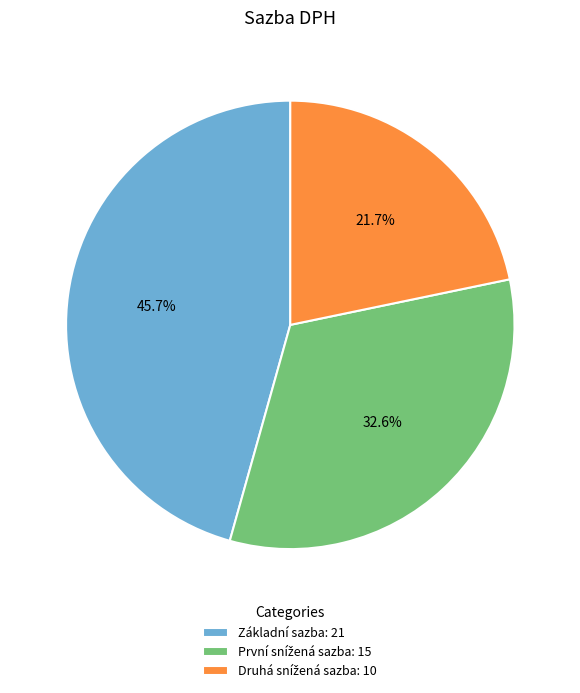

Does Základní sazba: 21 account for over 50% of the chart?

No